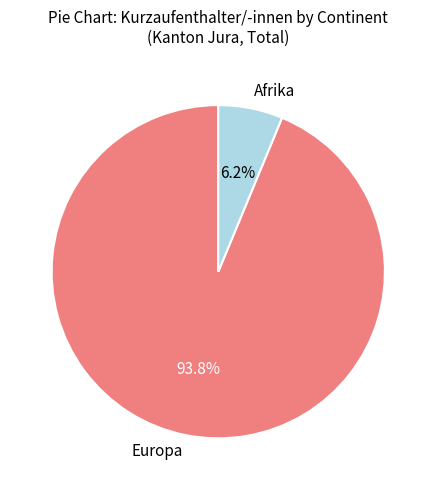

Is the sum of Europa and Afrika greater than half?

Yes